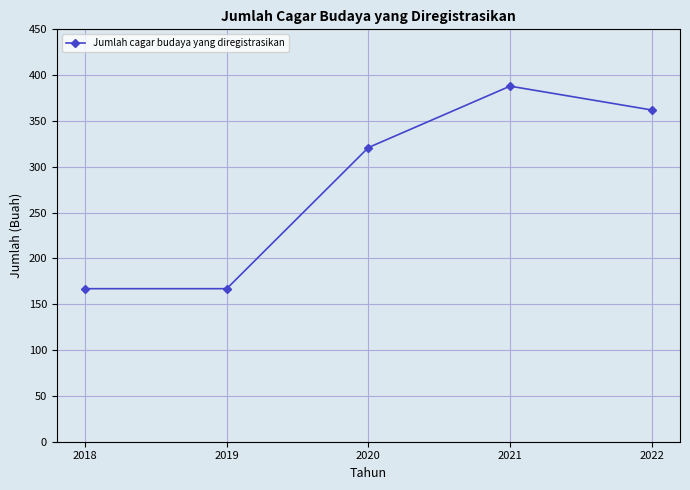

How many categories are shown in the chart?

5